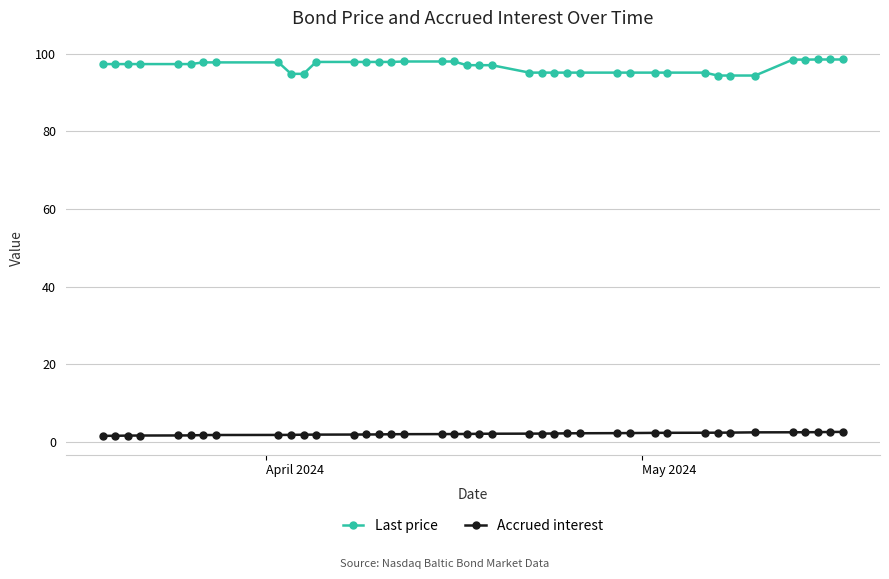

Which series has the largest range (max minus min)?

Last price